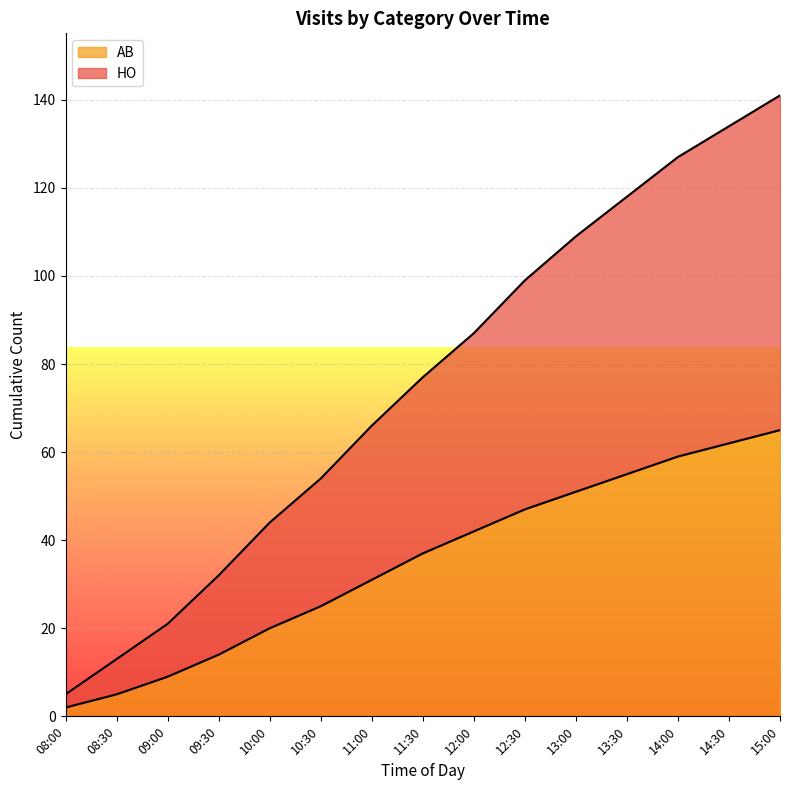

True or false: AB has a value of 20 at 10:00.

True